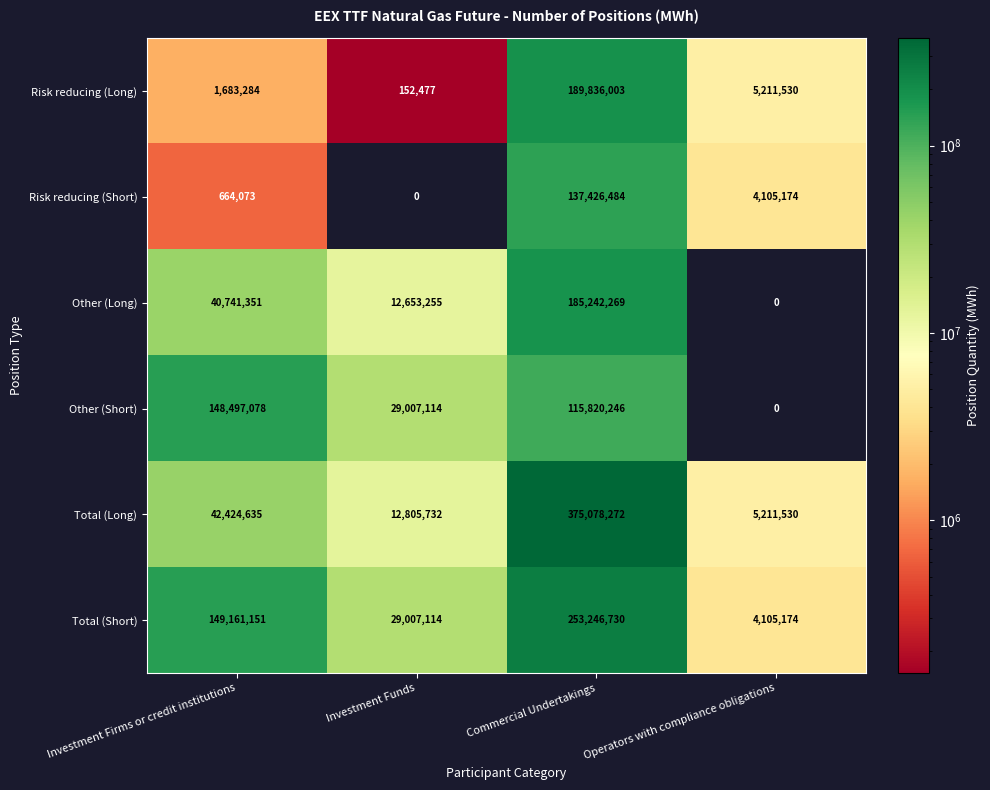

Where is Other (Short) nearest to the value 74248539?

Commercial Undertakings